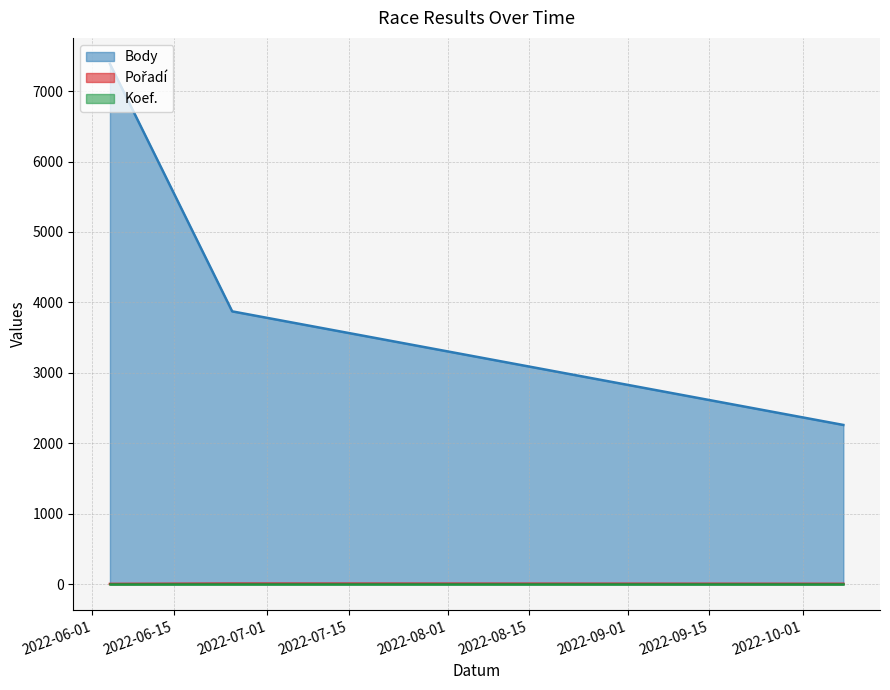

What is the spread (max minus min) of values at 2022-10-08?

2257